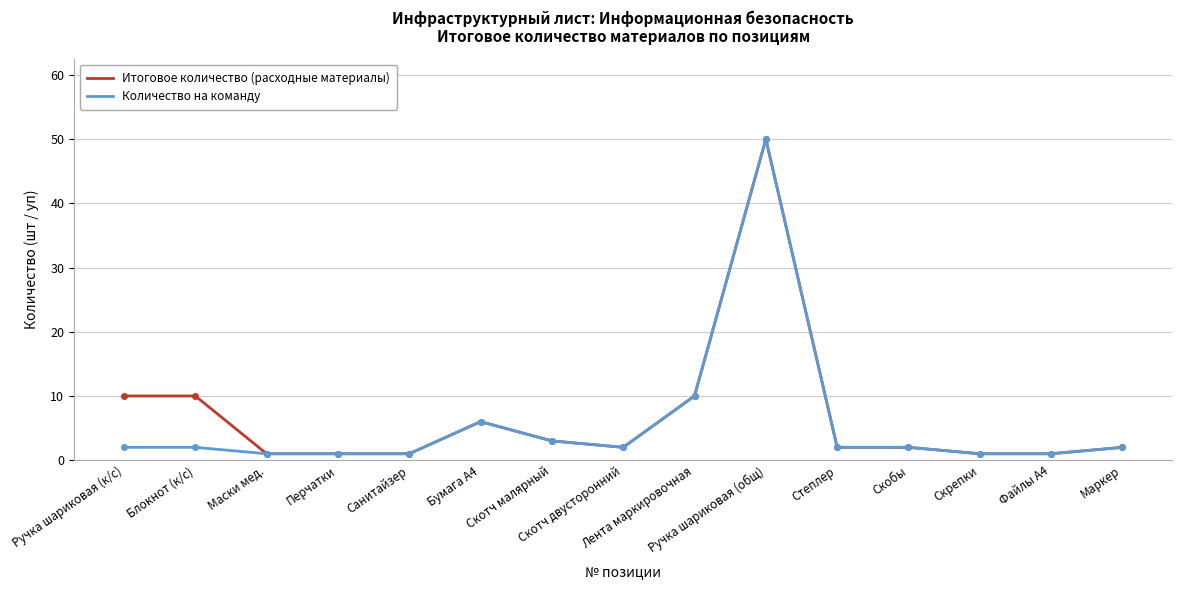

The value of Итоговое количество (расходные материалы) at Скотч двусторонний is 2. True or false?

True